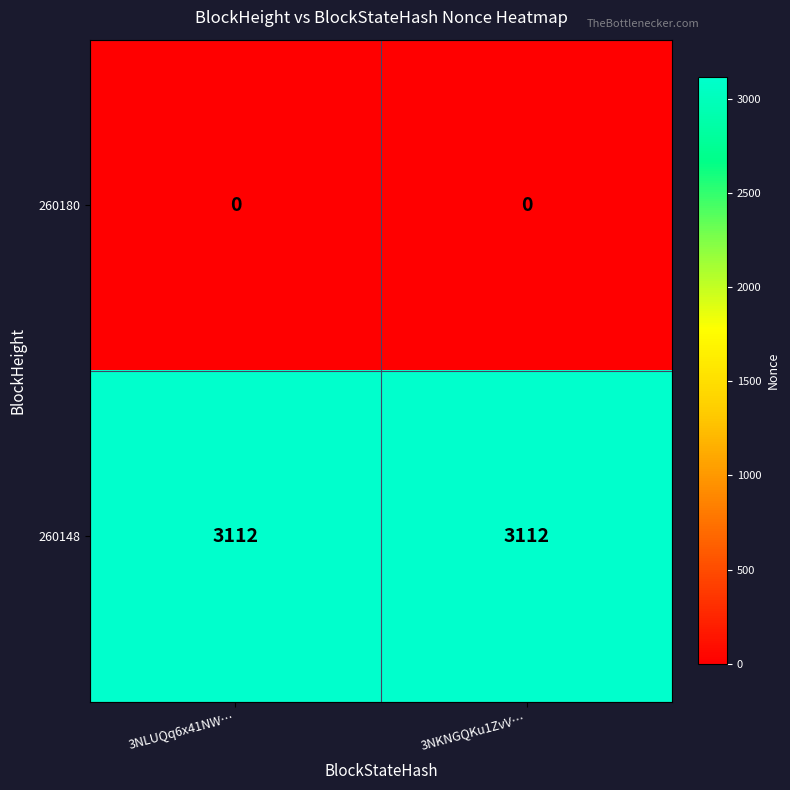

Is it true that 260148 equals 3112 at 3NLUQq6x41NW…?

True